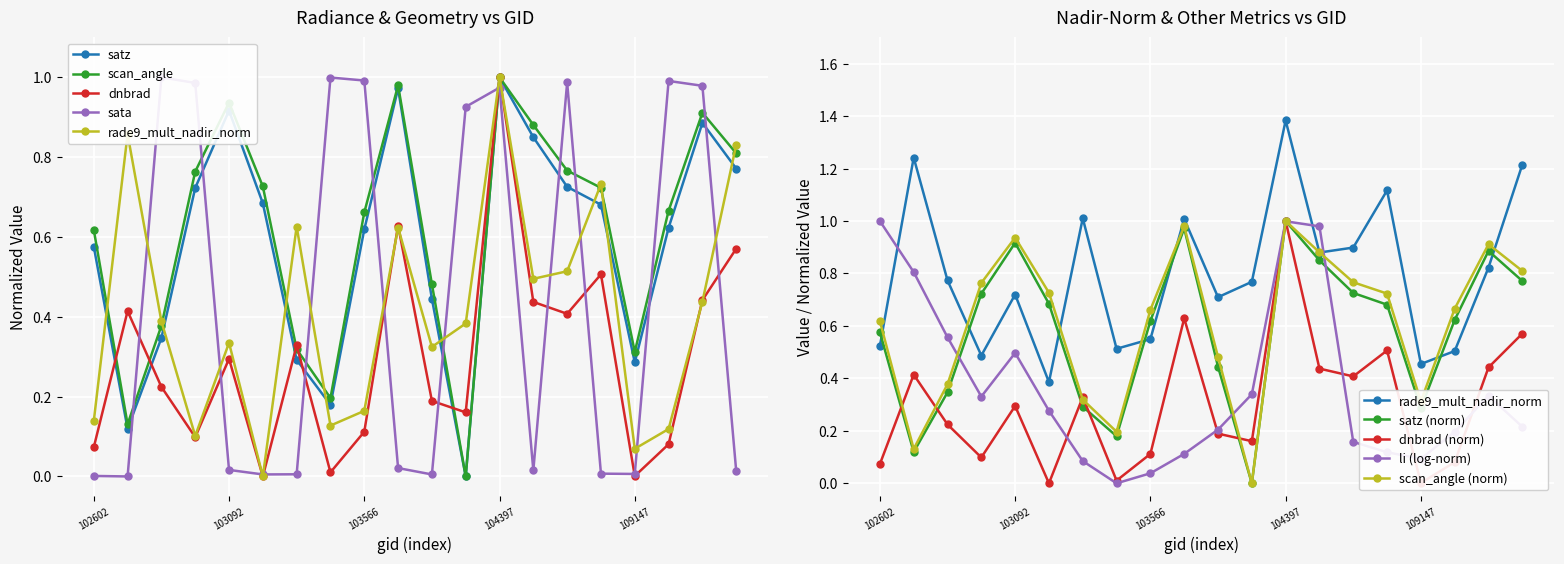

Which series has the largest range (max minus min)?

dnbrad